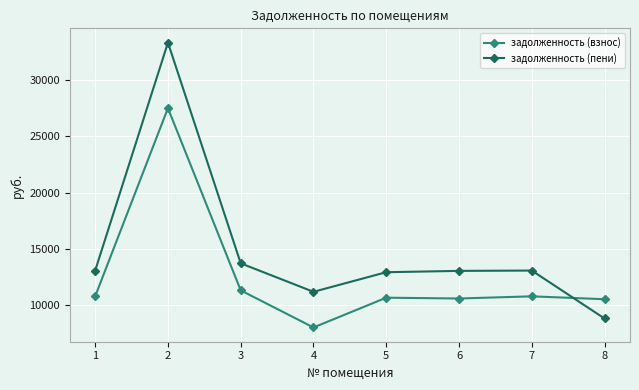

What is the spread (max minus min) of values at 4?

3163.9